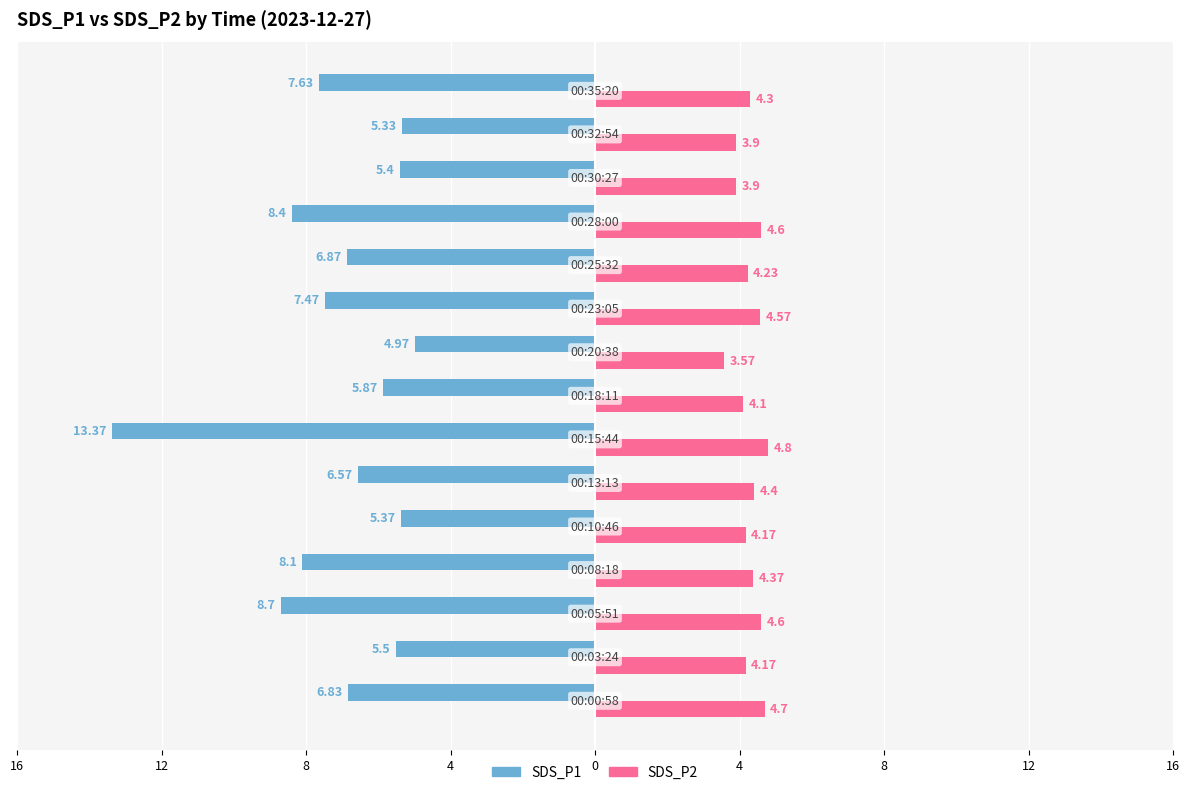

What are all the series names shown in the legend?

SDS_P1, SDS_P2